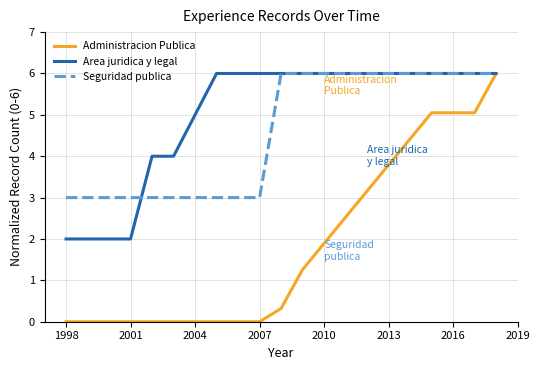

Which series has the widest spread of values?

Administracion Publica